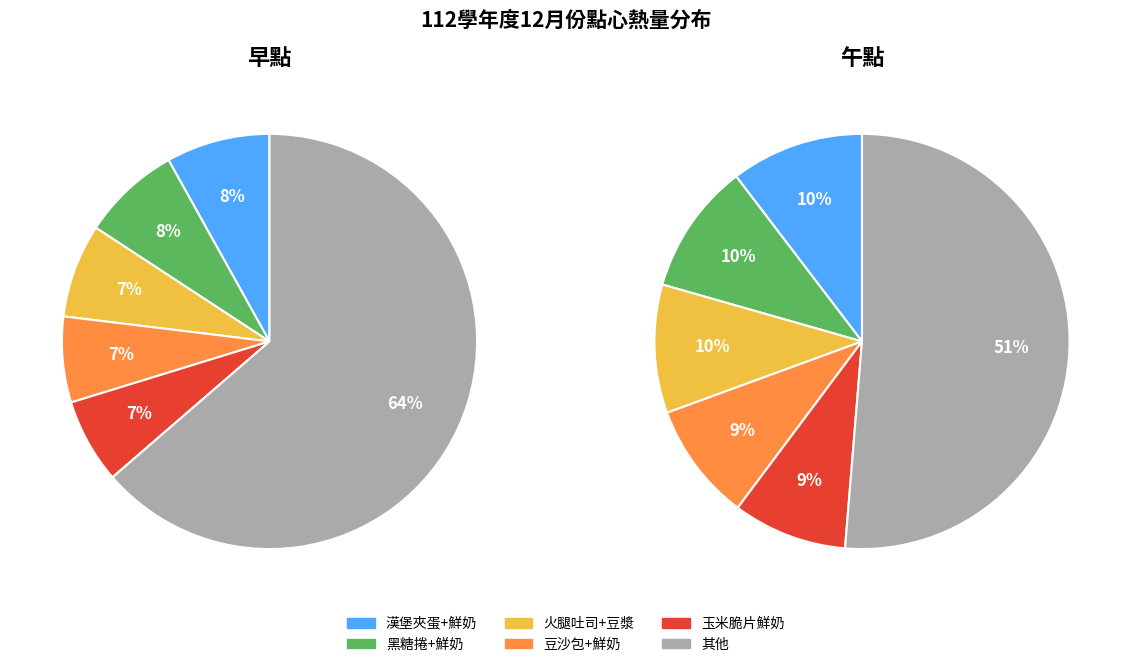

Rank the series by their average value, from highest to lowest.

早點熱量, 午點熱量